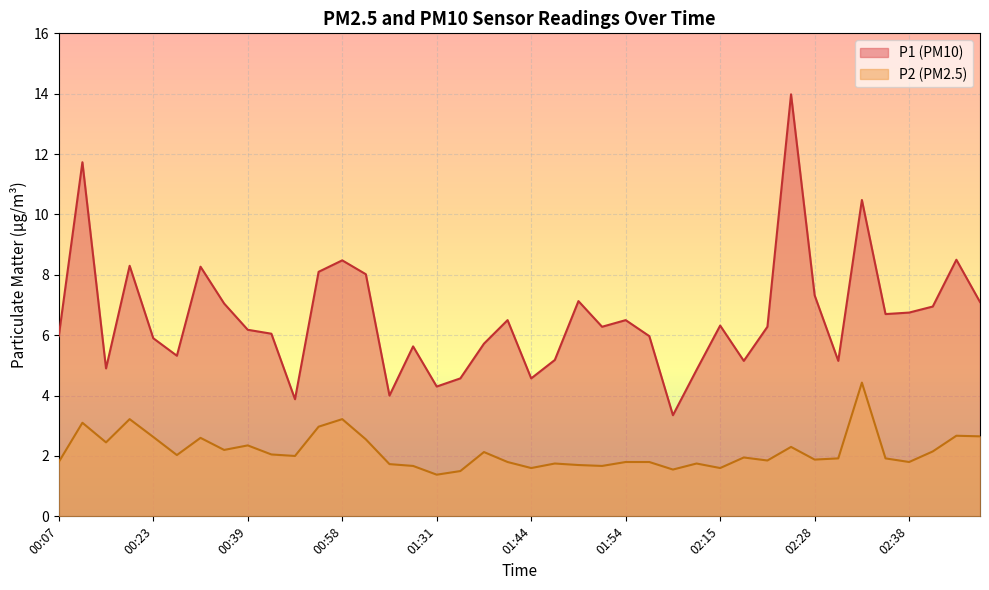

At which category is the sum across all series the highest?

02:26